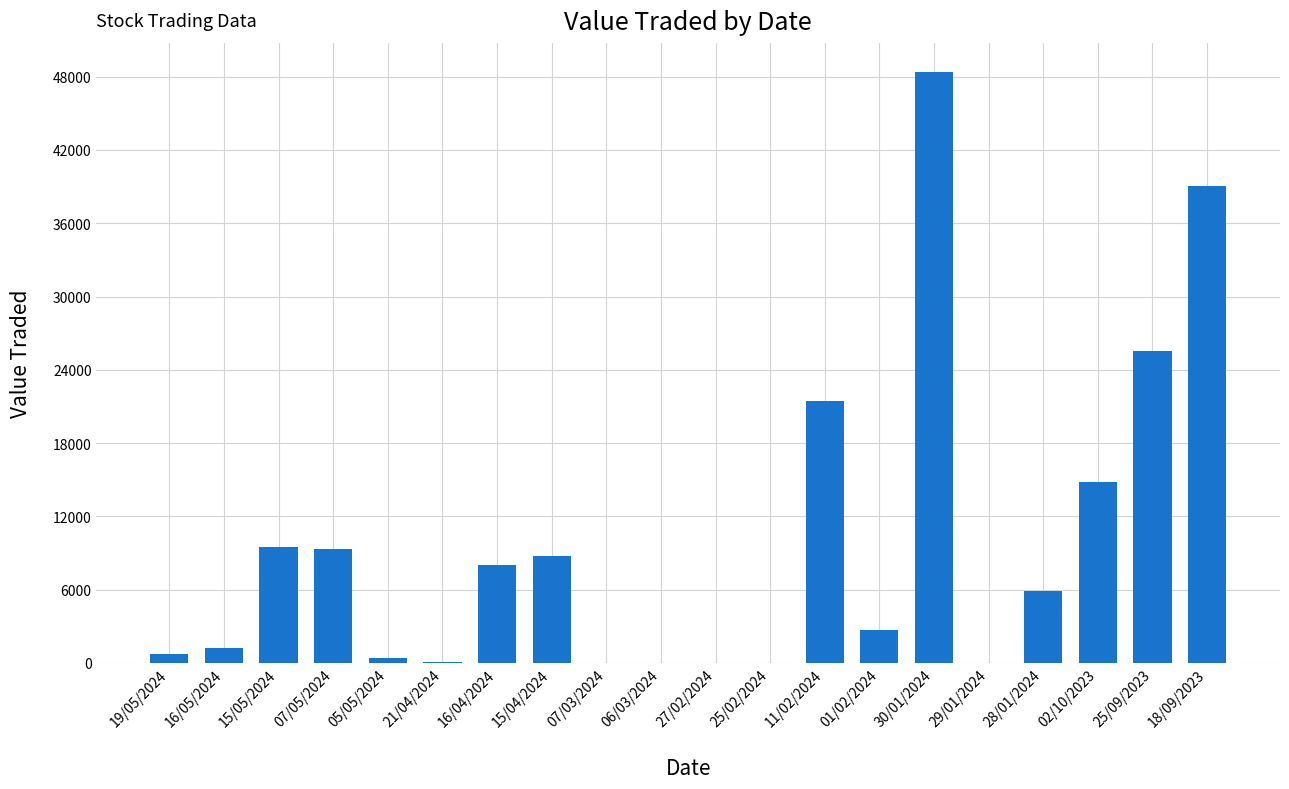

Where is the data nearest to the value 24175?

25/09/2023